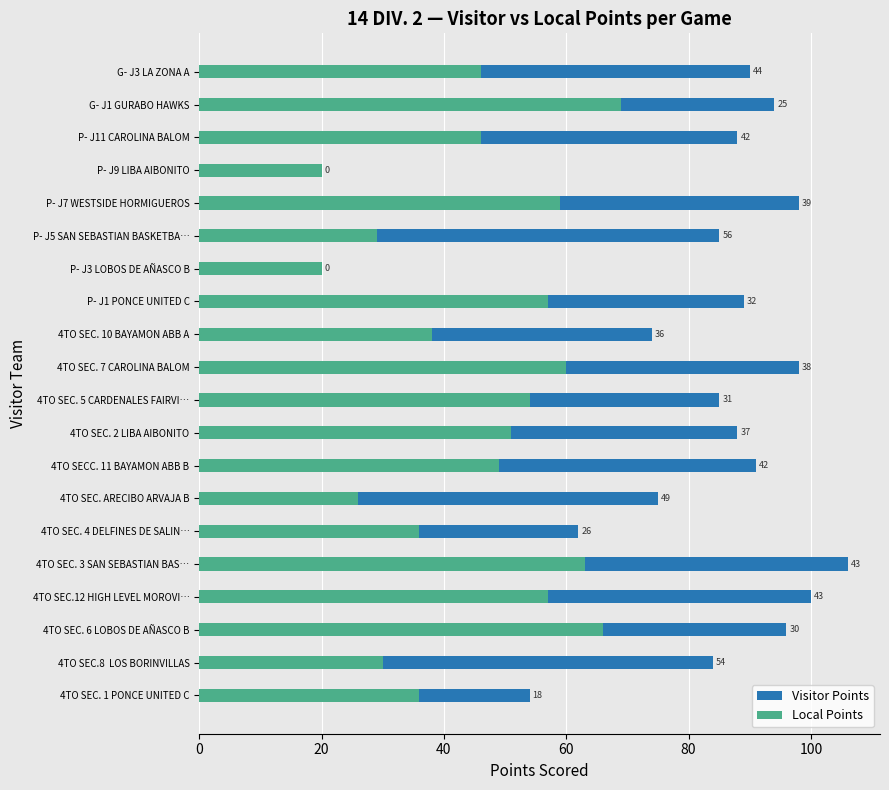

At which category is the sum across all series the highest?

4TO SEC. 3 SAN SEBASTIAN BAS…